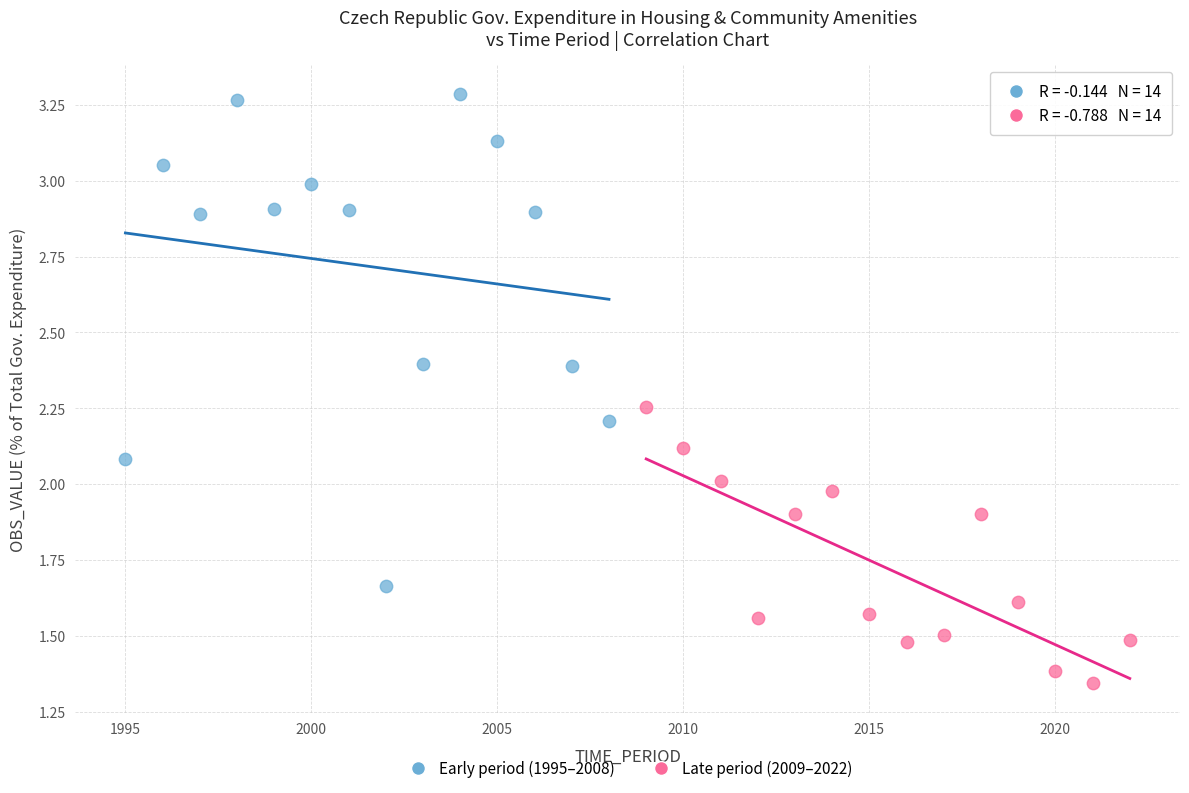

Which series reaches the maximum Y coordinate?

Early period (1995–2008)